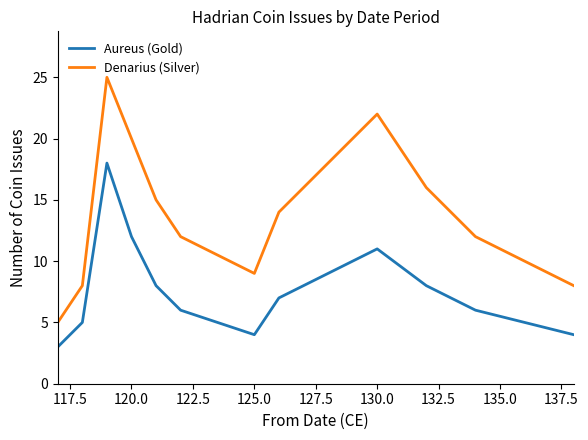

List the series in order of their peak value, highest first.

Denarius (Silver), Aureus (Gold)